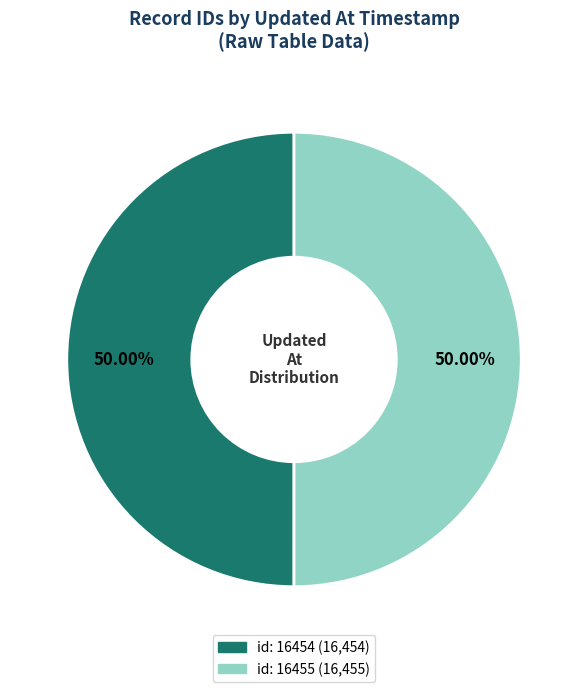

How many segments does this pie chart have?

2